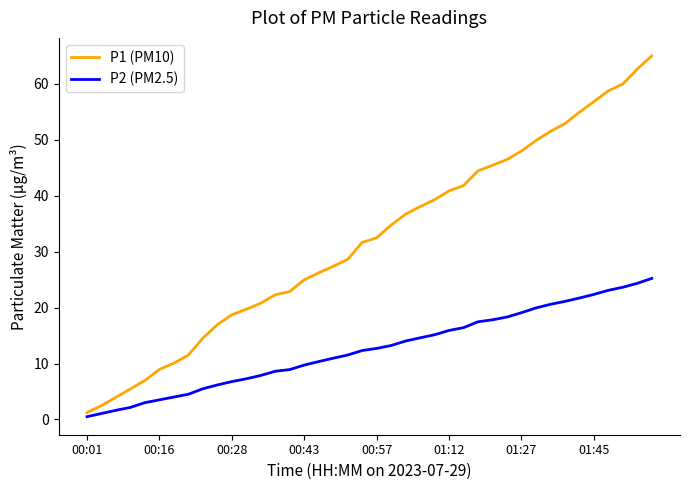

What is the minimum value for P2 (PM2.5)?

0.5